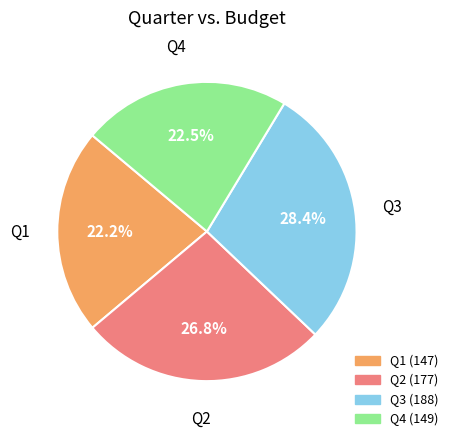

Does Q3 represent more than half of the total?

No